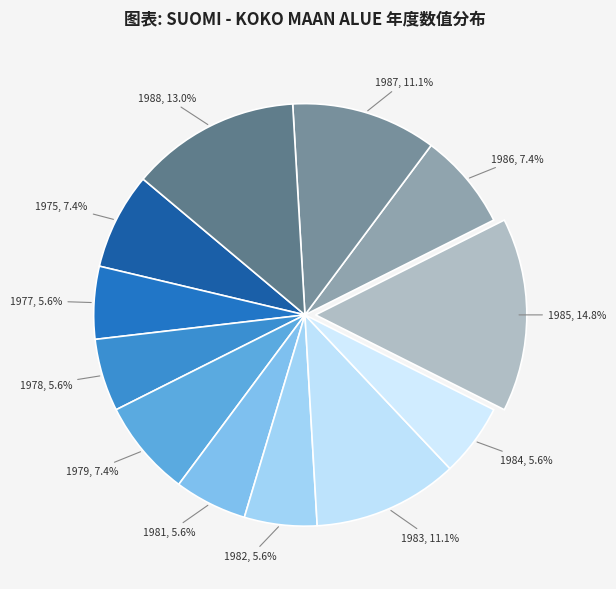

What is the ratio of the value at 1982 to the value at 1975?

0.8